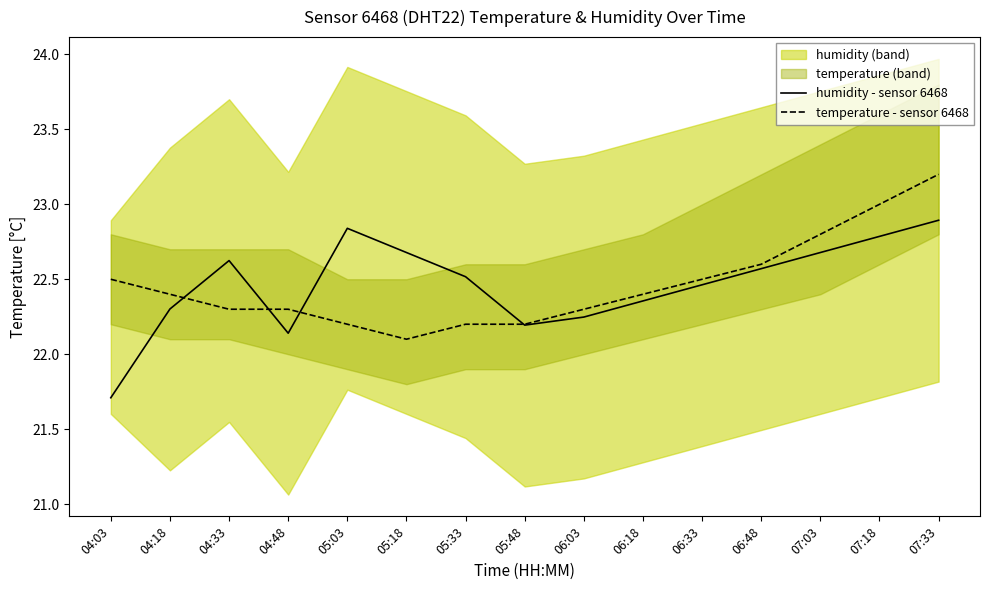

What is the approximate value of humidity - sensor 6468 at 05:18?

22.7